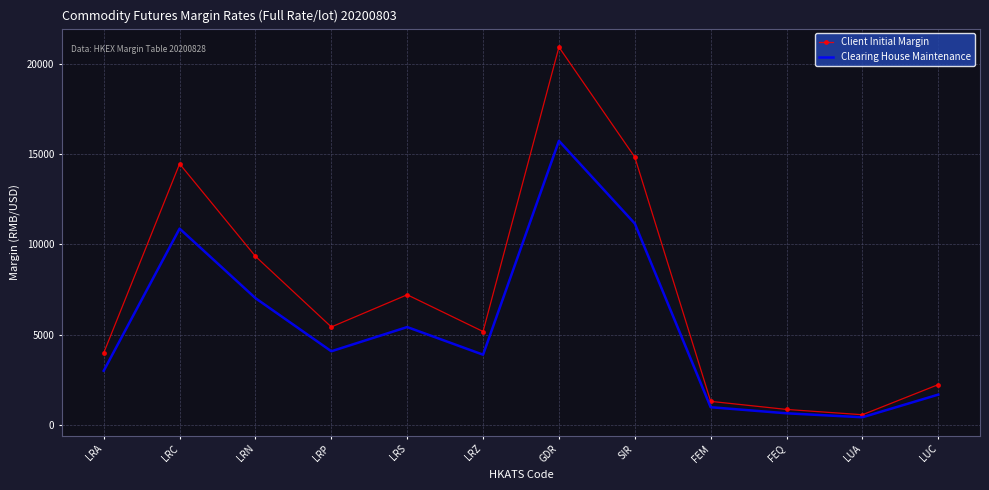

Reading left to right, transcribe all the data shown in this chart.

Client Initial Margin: 3990	14457	9336	5426	7208	5173	20920	14829	1306	859	566	2234
Clearing House Maintenance: 3000	10870	7020	4080	5420	3890	15730	11150	982	646	426	1680